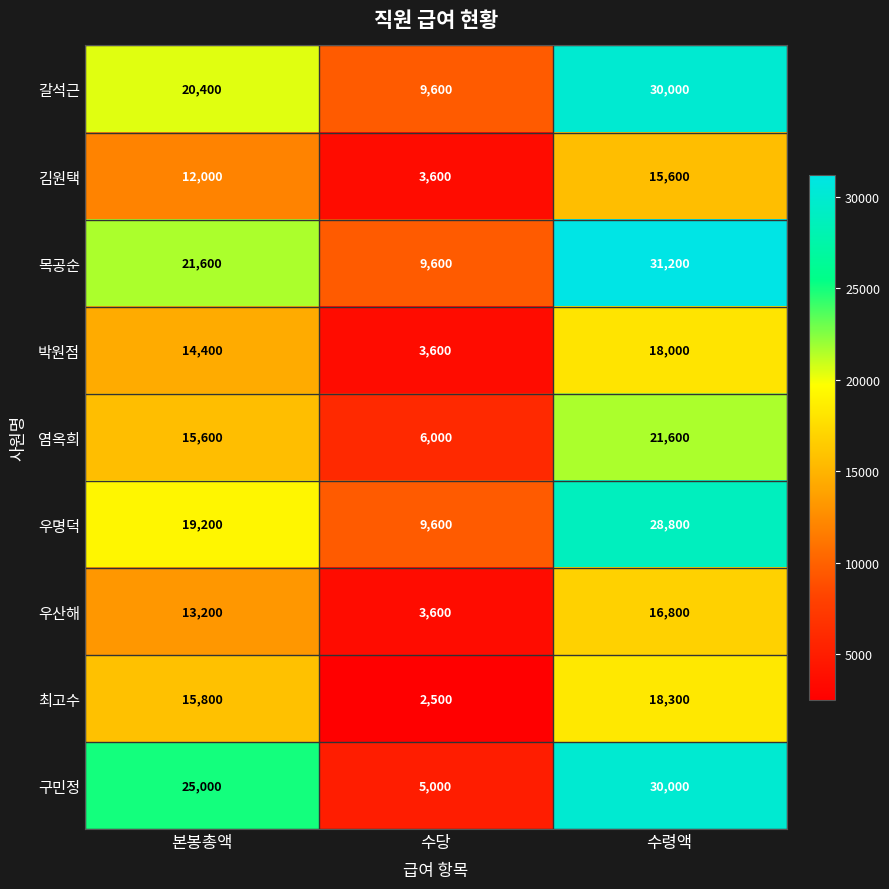

Which series has the largest total across all categories?

목공순